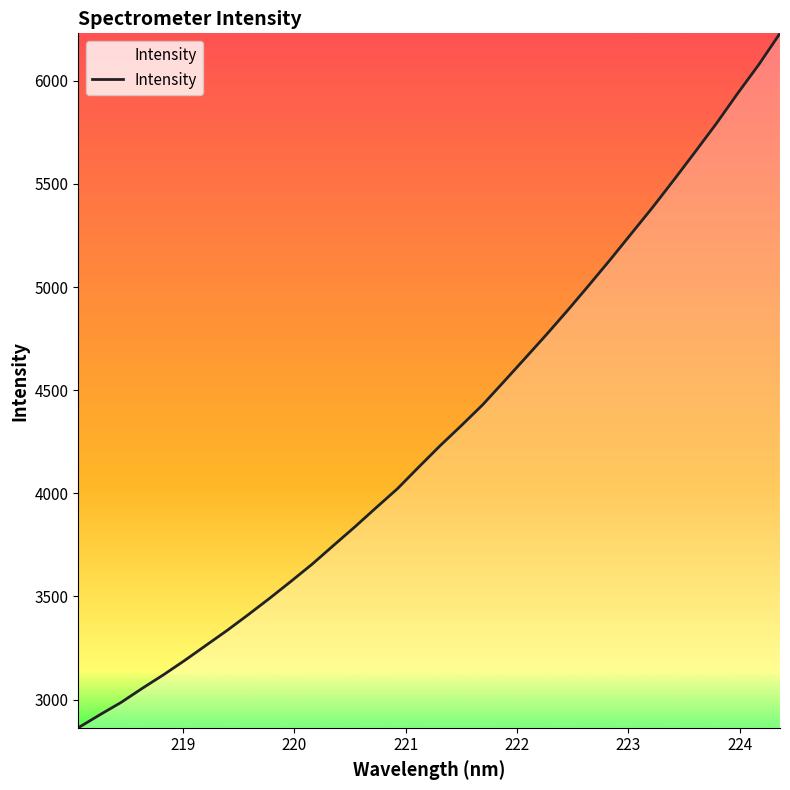

What is the sum of all values?

146369.2